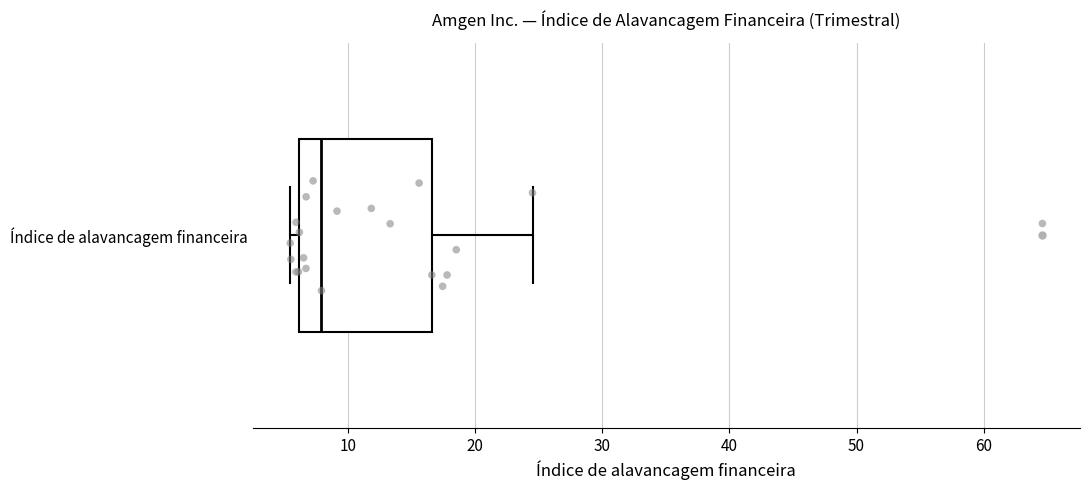

Read this box plot against the x-axis: the position of the median line, the range covered by the box, and the ends of both whiskers. The values are not printed on the chart, so give them approximately, as read against the axis.

median 8, box 6 to 17, whiskers 5 to 25